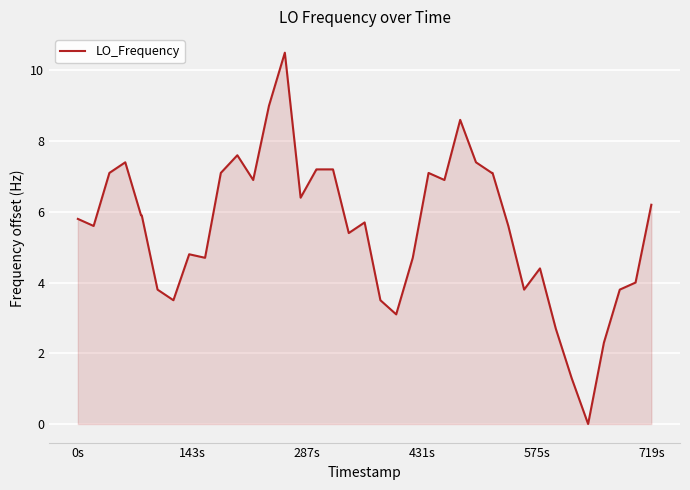

What is the maximum value shown in the chart?

10.5